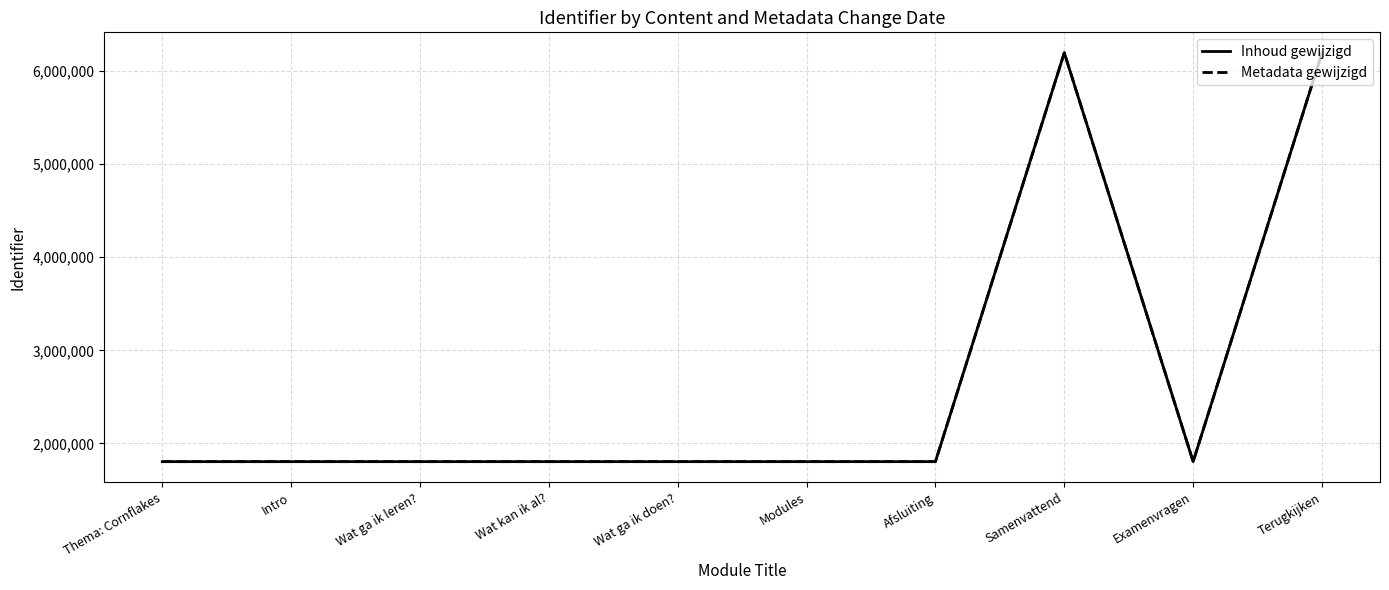

Reading left to right, transcribe all the data shown in this chart.

Inhoud gewijzigd: 1803224	1803225	1803227	1803234	1803231	1803233	1803247	6198537	1803248	6198544
Metadata gewijzigd: 1803224	1803225	1803227	1803234	1803231	1803233	1803247	6198537	1803248	6198544